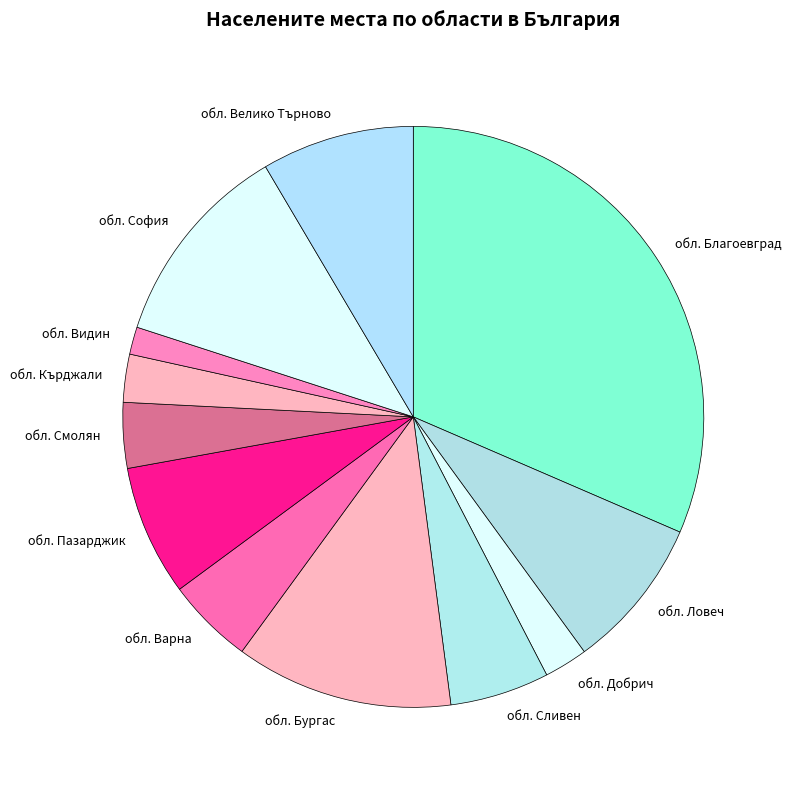

True or false: обл. Сливен accounts for 6% of the total.

True